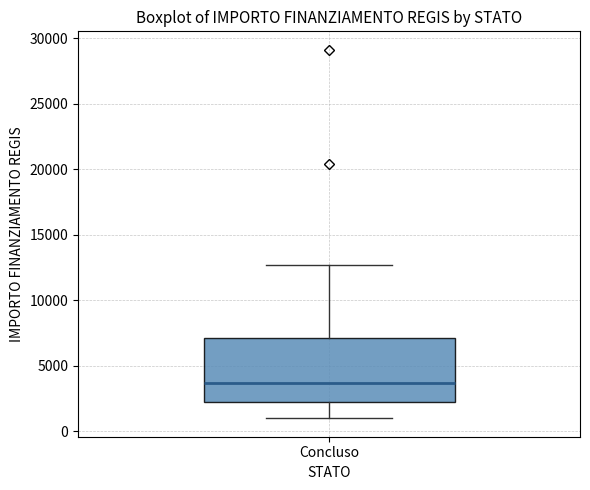

Read this box plot against the y-axis: the position of the median line, the range covered by the box, and the ends of both whiskers. The values are not printed on the chart, so give them approximately, as read against the axis.

median 3500, box 2000 to 7000, whiskers 1000 to 12500